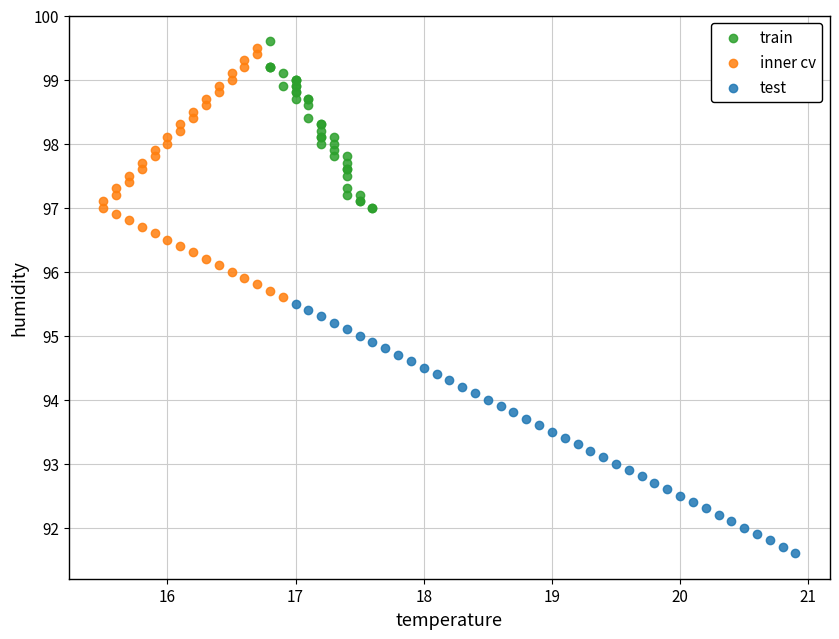

Which series contains the lowest Y value?

test